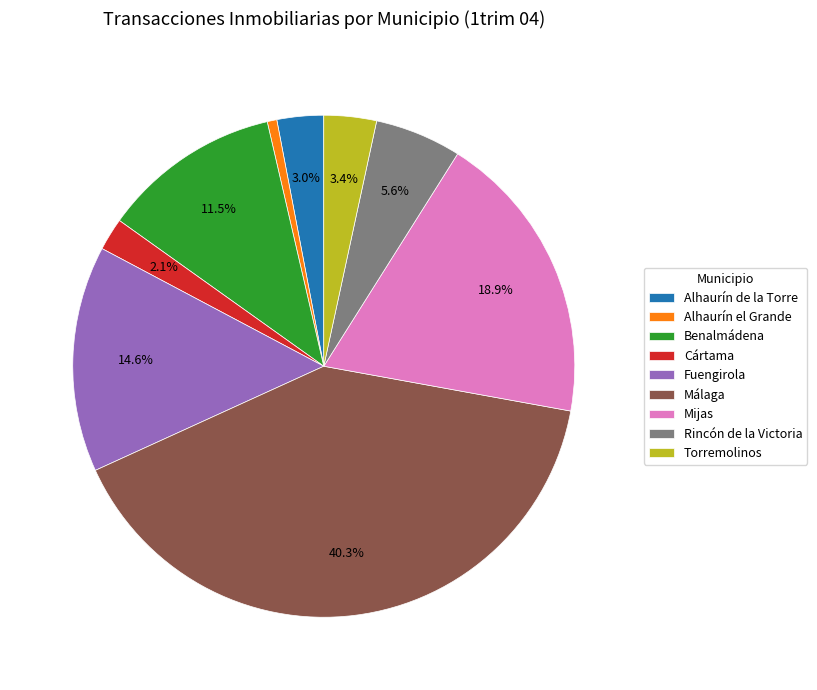

How much of the chart is everything except Mijas?

81.1%